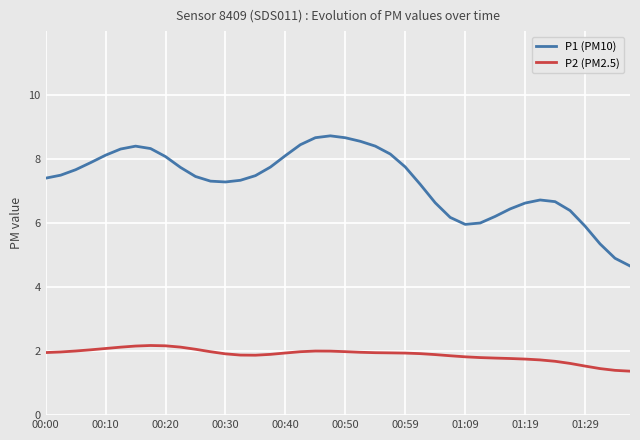

At how many categories does at least one series exceed 4?

40